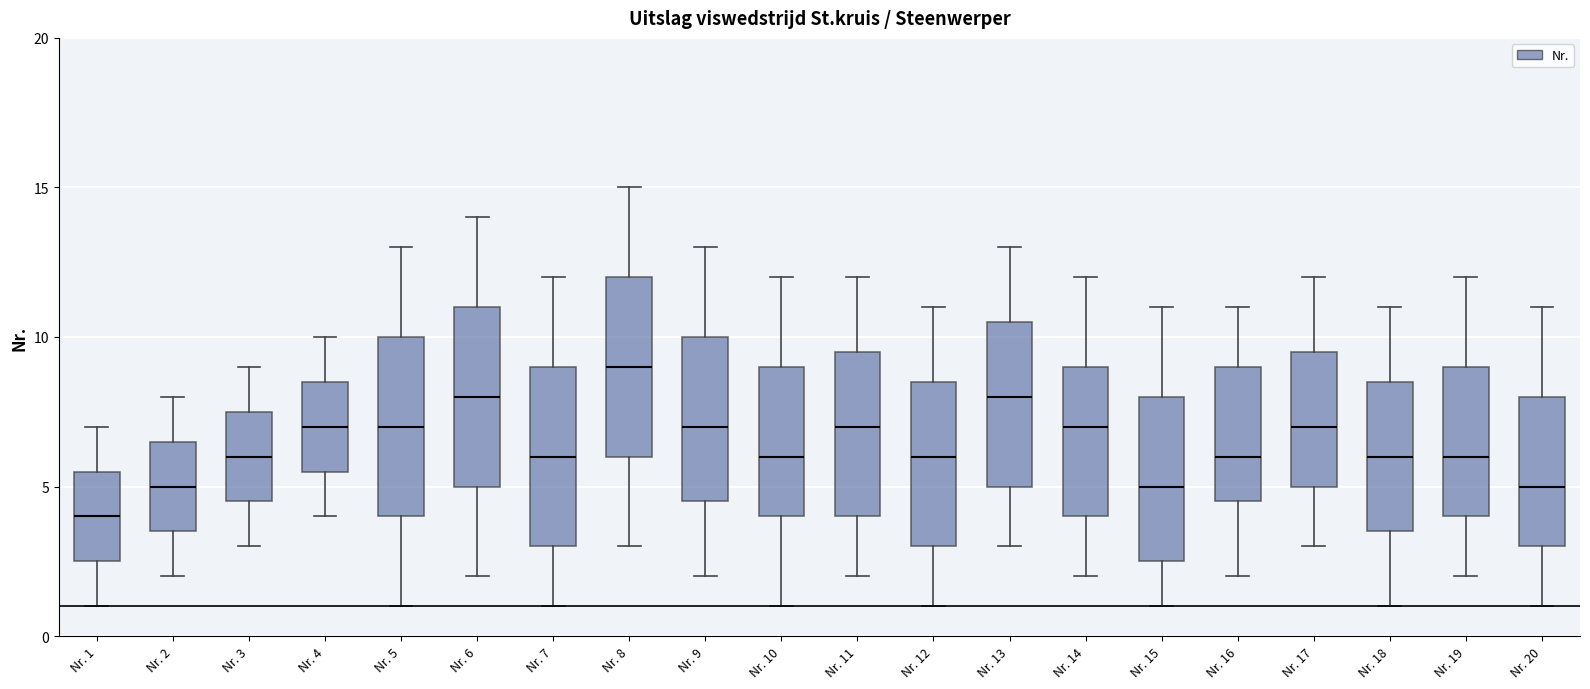

Reading left to right, transcribe this box plot: for each box, give where its median line is, the range the box spans, and where its two whiskers end, as read against the y-axis. The values are not printed on the chart, so give them approximately, as read against the axis.

Nr. 1: median 4.0, box 2.5 to 5.5, whiskers 1.0 to 7.0
Nr. 2: median 5.0, box 3.5 to 6.5, whiskers 2.0 to 8.0
Nr. 3: median 6.0, box 4.5 to 7.5, whiskers 3.0 to 9.0
Nr. 4: median 7.0, box 5.5 to 8.5, whiskers 4.0 to 10.0
Nr. 5: median 7.0, box 4.0 to 10.0, whiskers 1.0 to 13.0
Nr. 6: median 8.0, box 5.0 to 11.0, whiskers 2.0 to 14.0
Nr. 7: median 6.0, box 3.0 to 9.0, whiskers 1.0 to 12.0
Nr. 8: median 9.0, box 6.0 to 12.0, whiskers 3.0 to 15.0
Nr. 9: median 7.0, box 4.5 to 10.0, whiskers 2.0 to 13.0
Nr. 10: median 6.0, box 4.0 to 9.0, whiskers 1.0 to 12.0
Nr. 11: median 7.0, box 4.0 to 9.5, whiskers 2.0 to 12.0
Nr. 12: median 6.0, box 3.0 to 8.5, whiskers 1.0 to 11.0
Nr. 13: median 8.0, box 5.0 to 10.5, whiskers 3.0 to 13.0
Nr. 14: median 7.0, box 4.0 to 9.0, whiskers 2.0 to 12.0
Nr. 15: median 5.0, box 2.5 to 8.0, whiskers 1.0 to 11.0
Nr. 16: median 6.0, box 4.5 to 9.0, whiskers 2.0 to 11.0
Nr. 17: median 7.0, box 5.0 to 9.5, whiskers 3.0 to 12.0
Nr. 18: median 6.0, box 3.5 to 8.5, whiskers 1.0 to 11.0
Nr. 19: median 6.0, box 4.0 to 9.0, whiskers 2.0 to 12.0
Nr. 20: median 5.0, box 3.0 to 8.0, whiskers 1.0 to 11.0